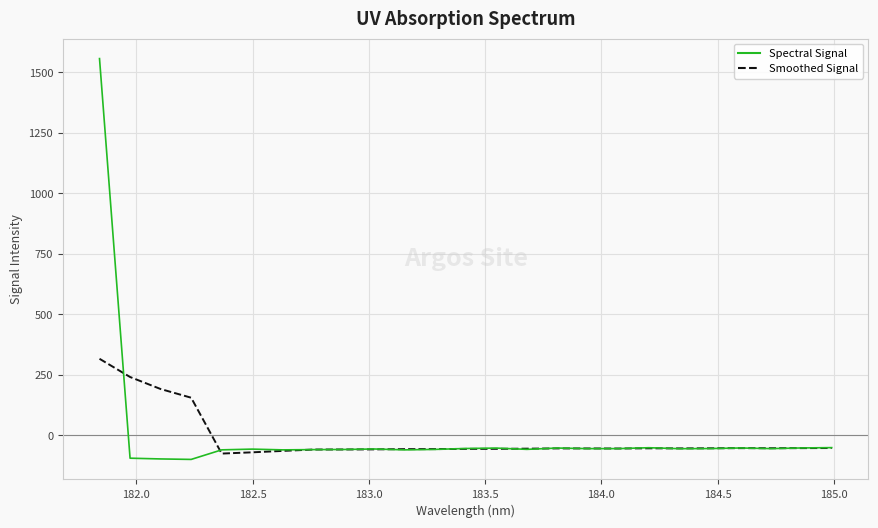

Rank the series by their maximum value, from lowest to highest.

Smoothed Signal, Spectral Signal